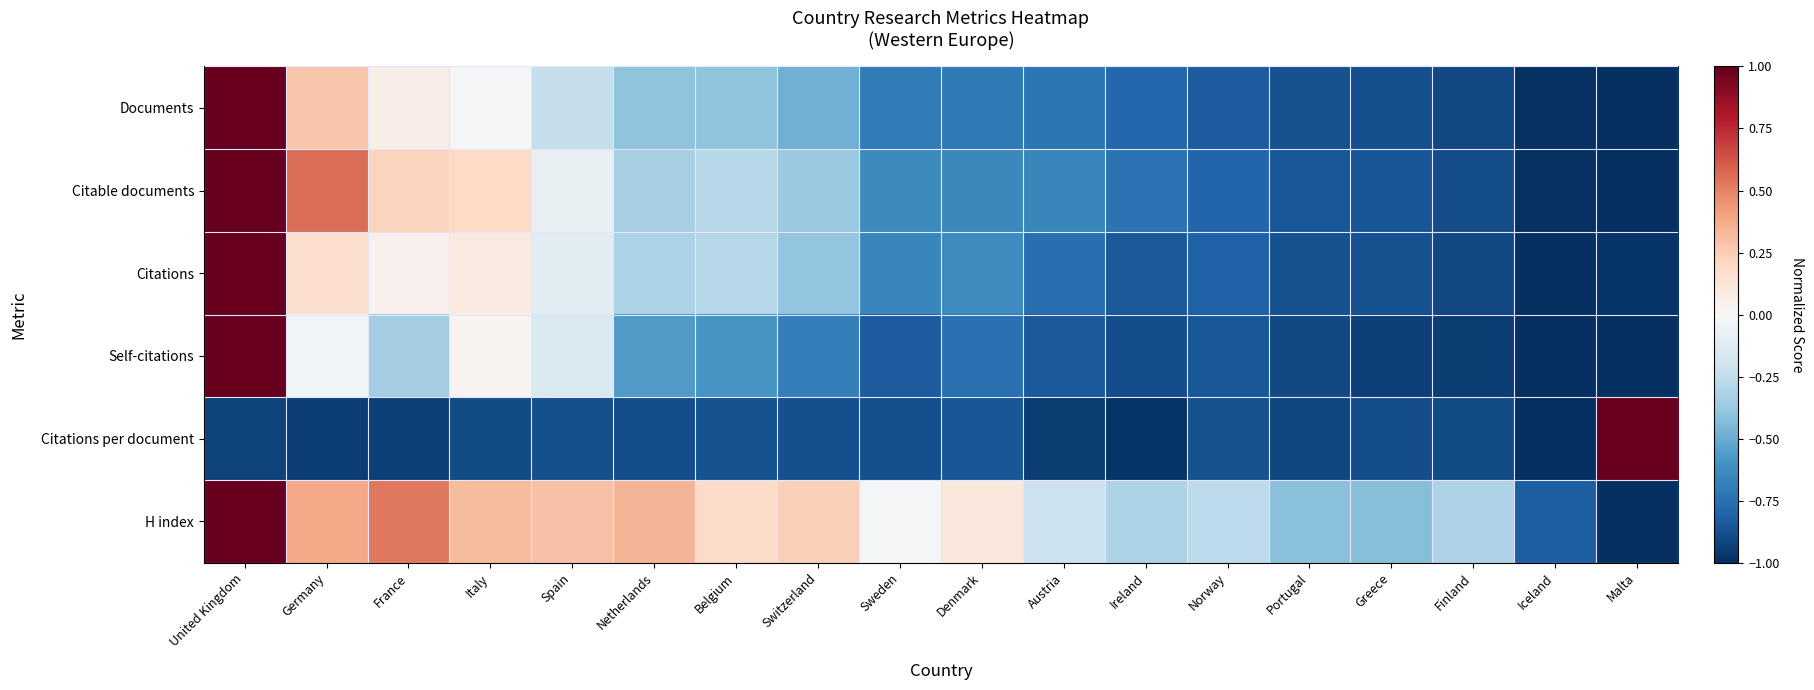

Between Germany and Spain, which series saw the biggest shift?

Citable documents